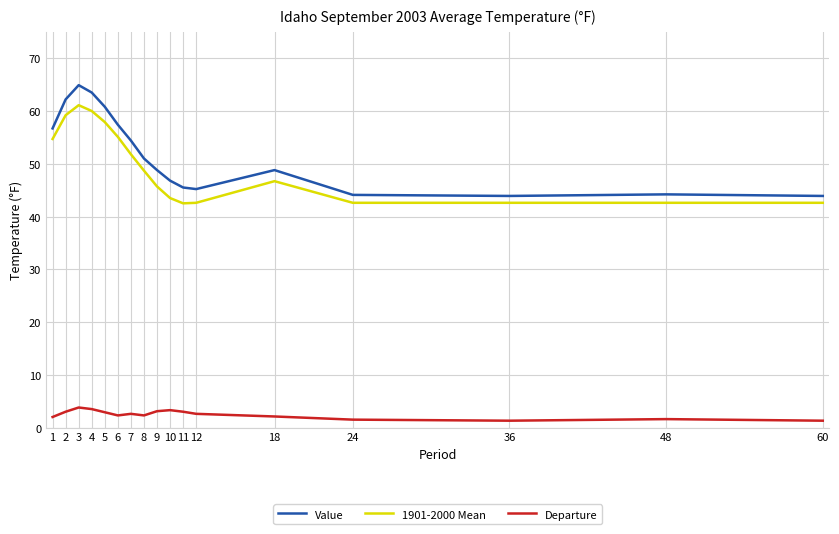

At 10, list the series in order from smallest to largest.

Departure, 1901-2000 Mean, Value